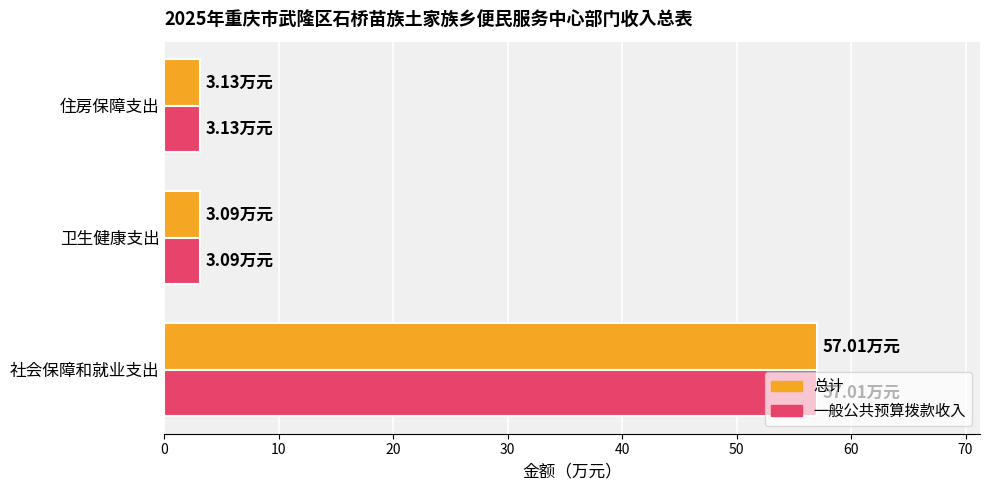

At which category is the sum across all series the highest?

社会保障和就业支出